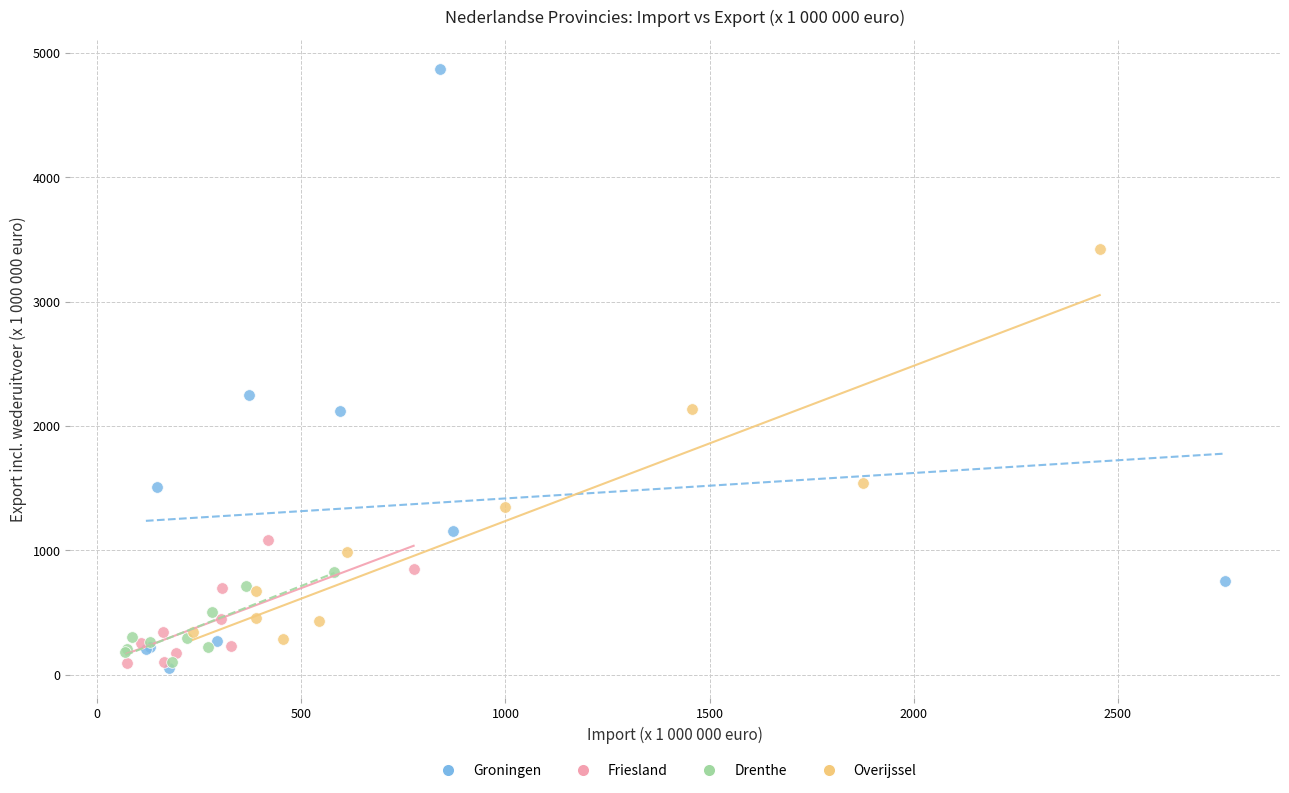

Which series contains the highest Y value?

Groningen